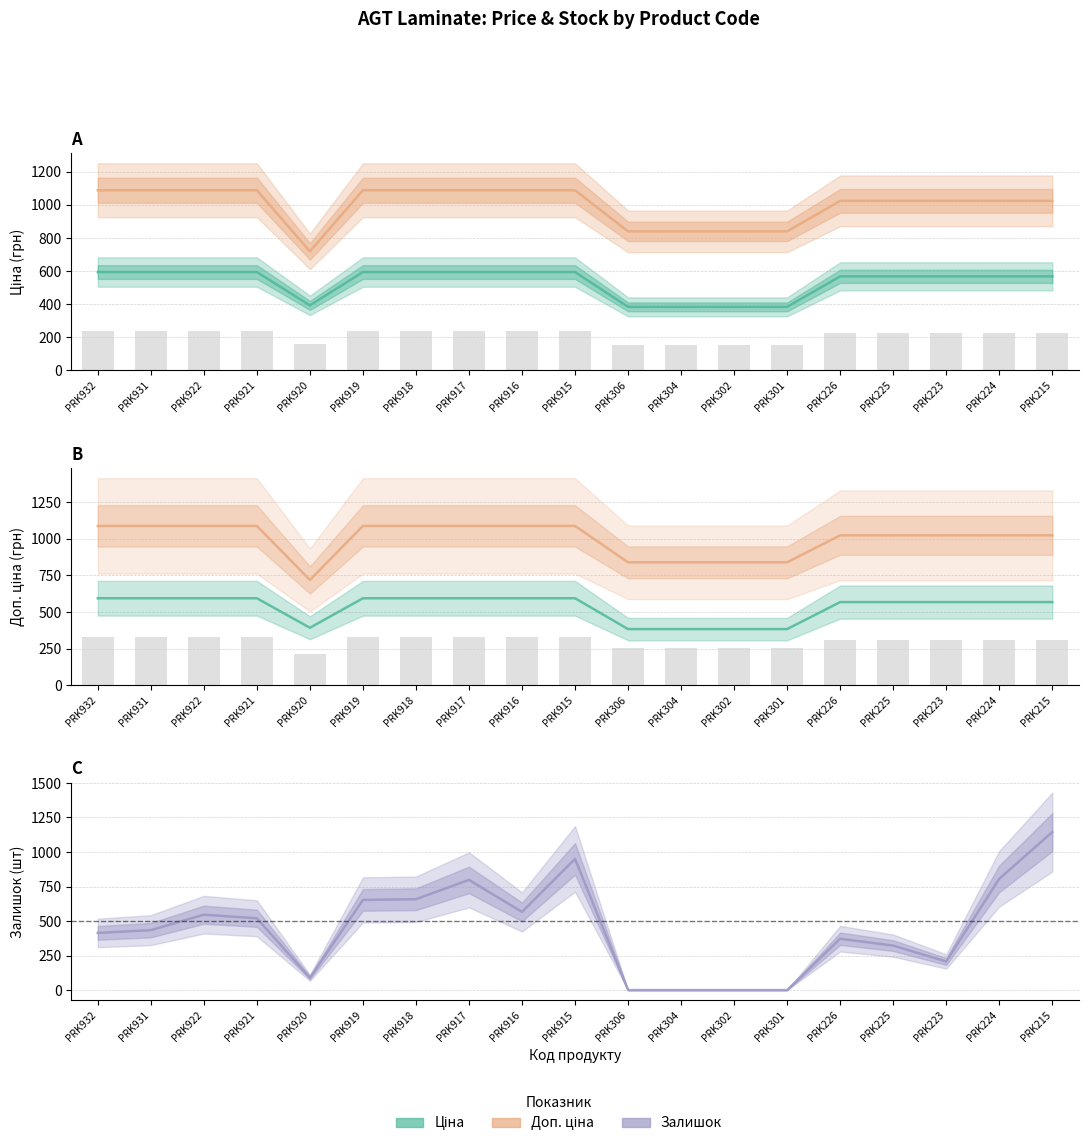

What is the label of the 8th bar from the right?

PRK304